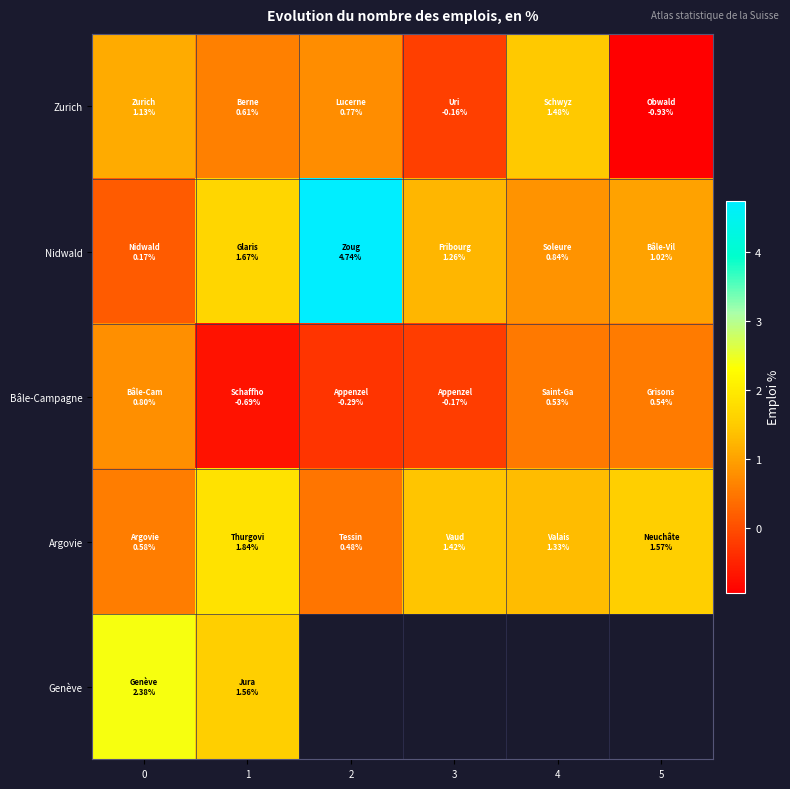

What is the difference between the second highest and minimum values in the Nidwald series?

1.5